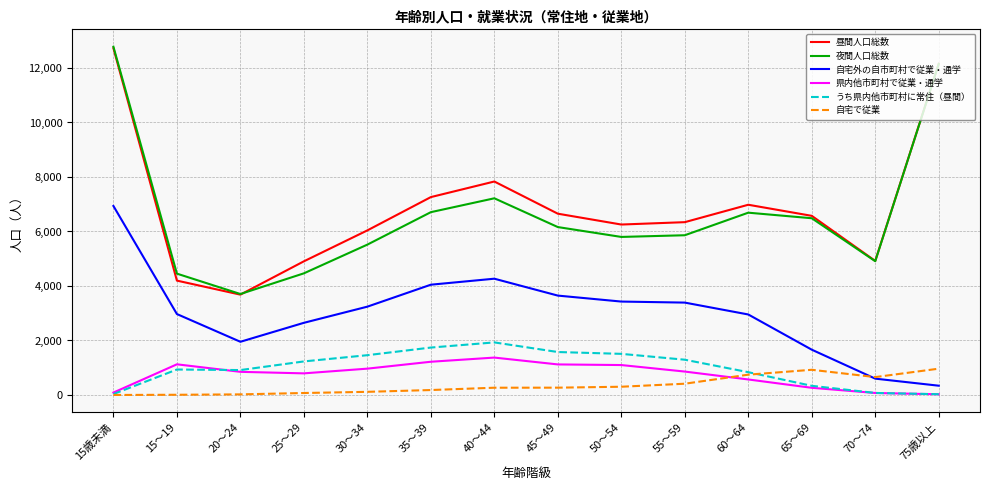

What is the difference between the 昼間人口総数 values at 50～54 and 35～39?

1007